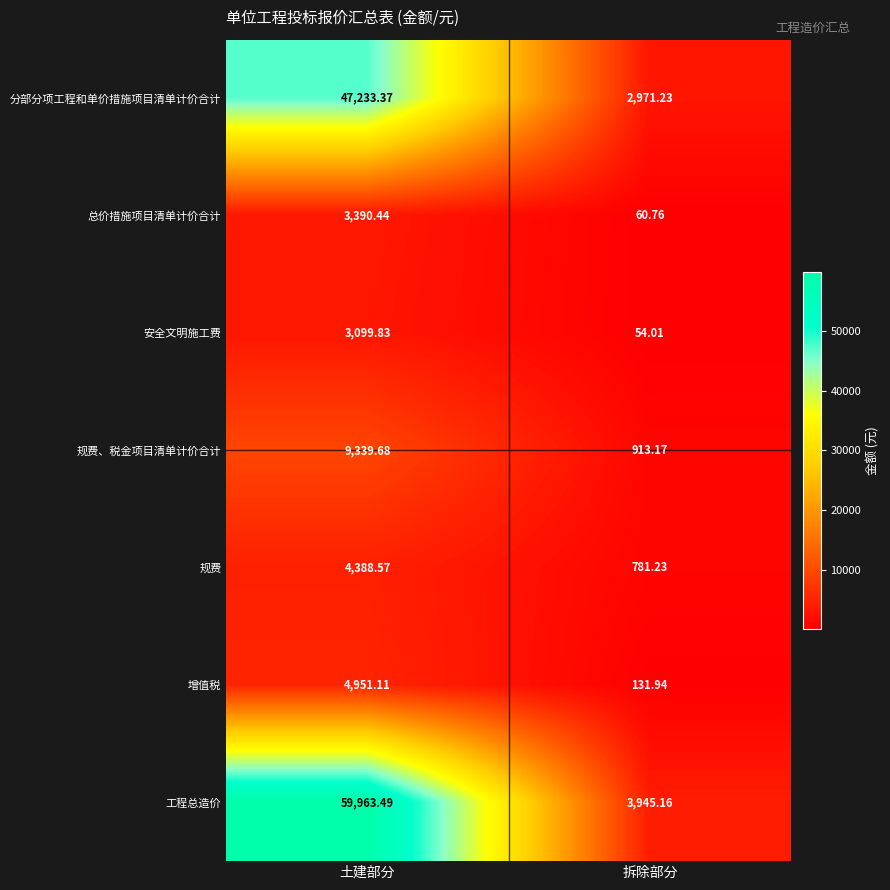

Where does the 规费 series first go above 4388?

土建部分